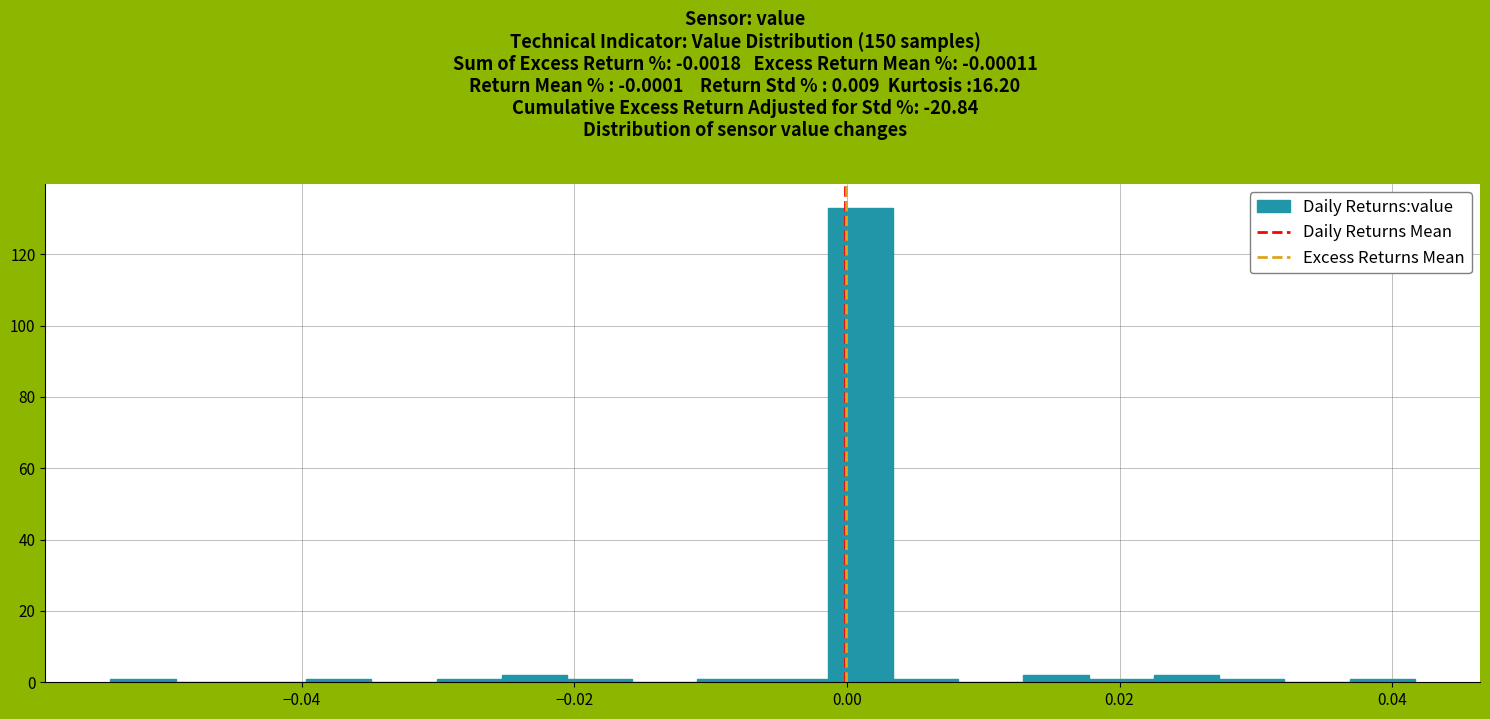

Around what value on the x-axis is the tallest bar? Give the approximate position of its centre, as read against the axis.

0.000